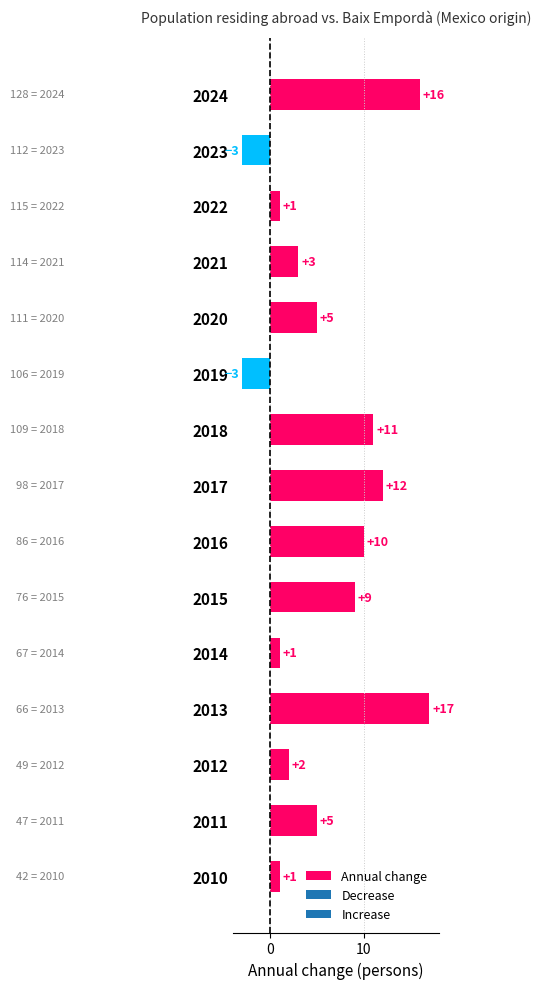

At which category does the chart reach its peak across all series?

2013